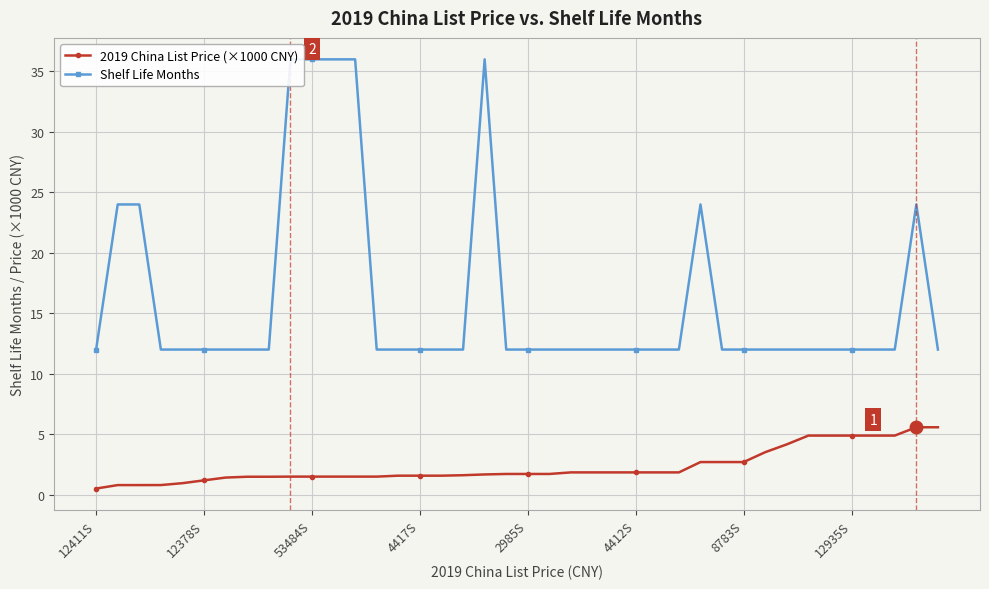

What is the highest value of the 2019 China List Price (×1000 CNY) series?

5.6